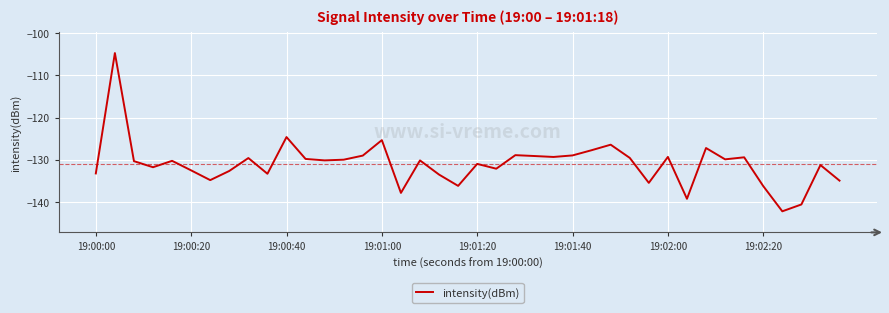

What is the smallest value displayed?

-142.2